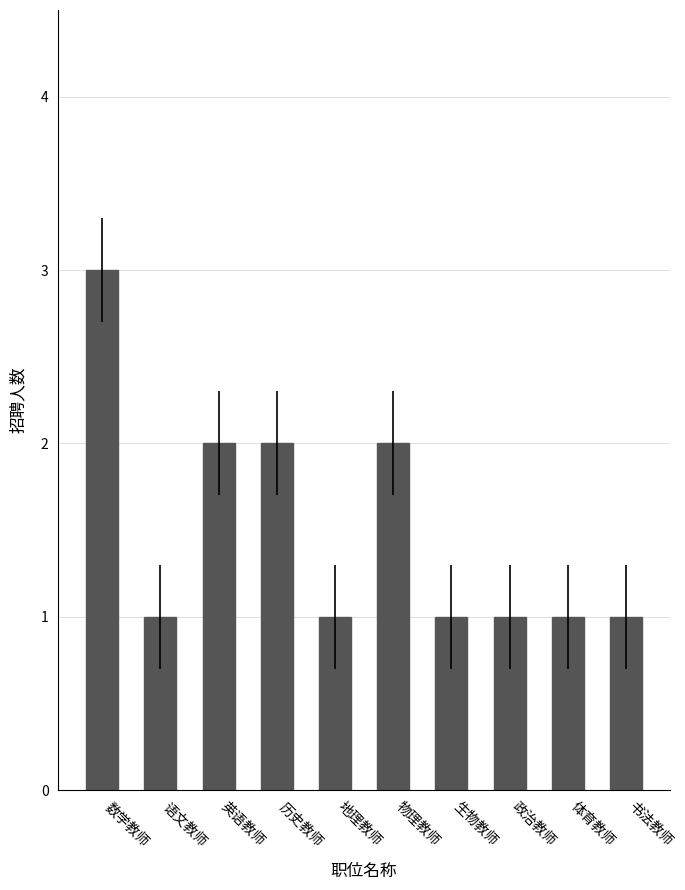

The chart shows a value of 1 at 书法教师. True or false?

True